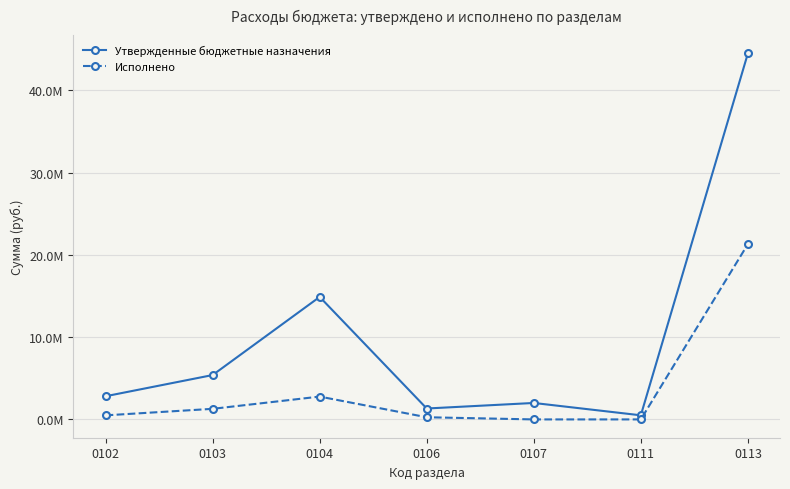

Is this an area chart (filled region under the line)?

No